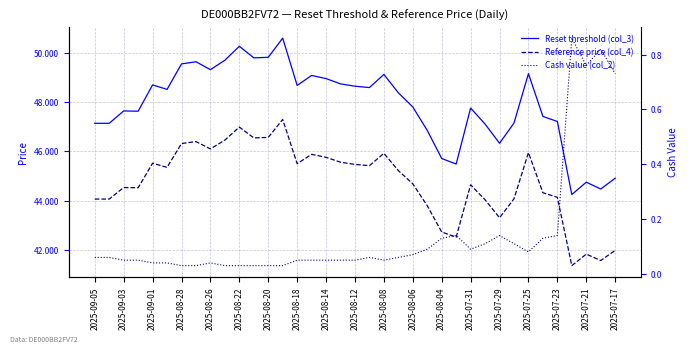

Is this an area chart (filled region under the line)?

No